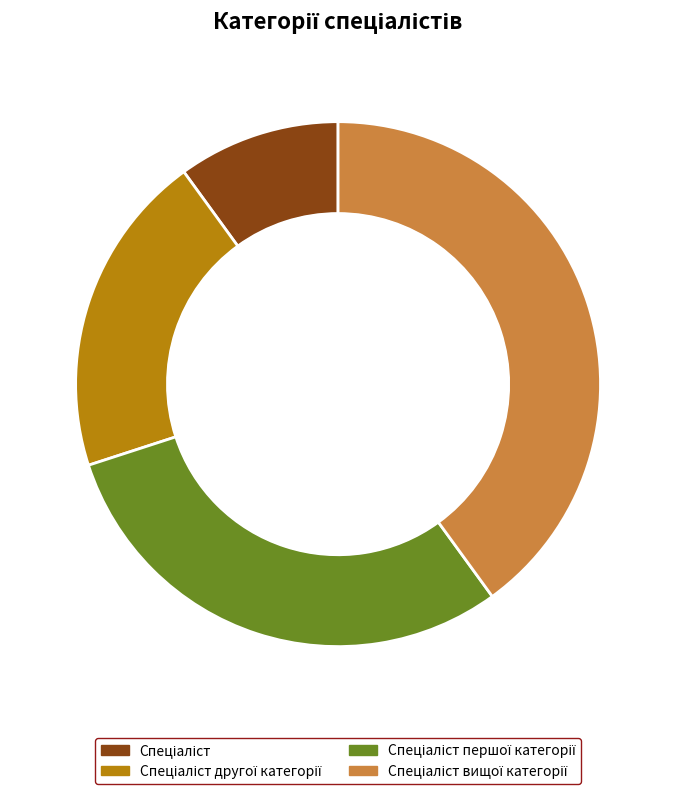

Does any single category account for the majority?

No